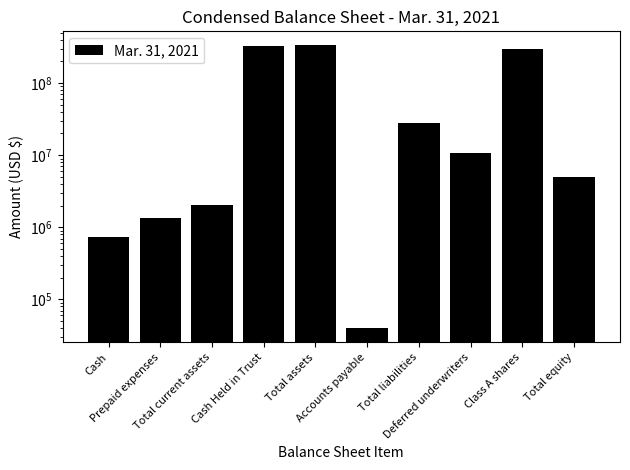

What is the minimum value shown in the chart?

40000